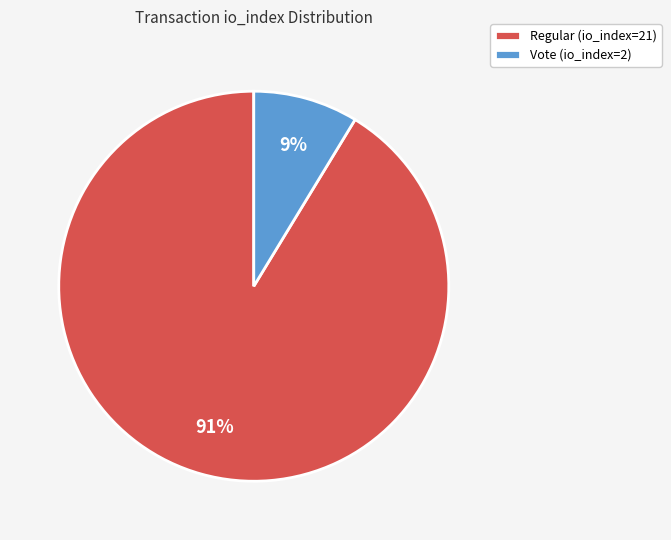

Which slice is the smallest?

Vote (io_index=2)